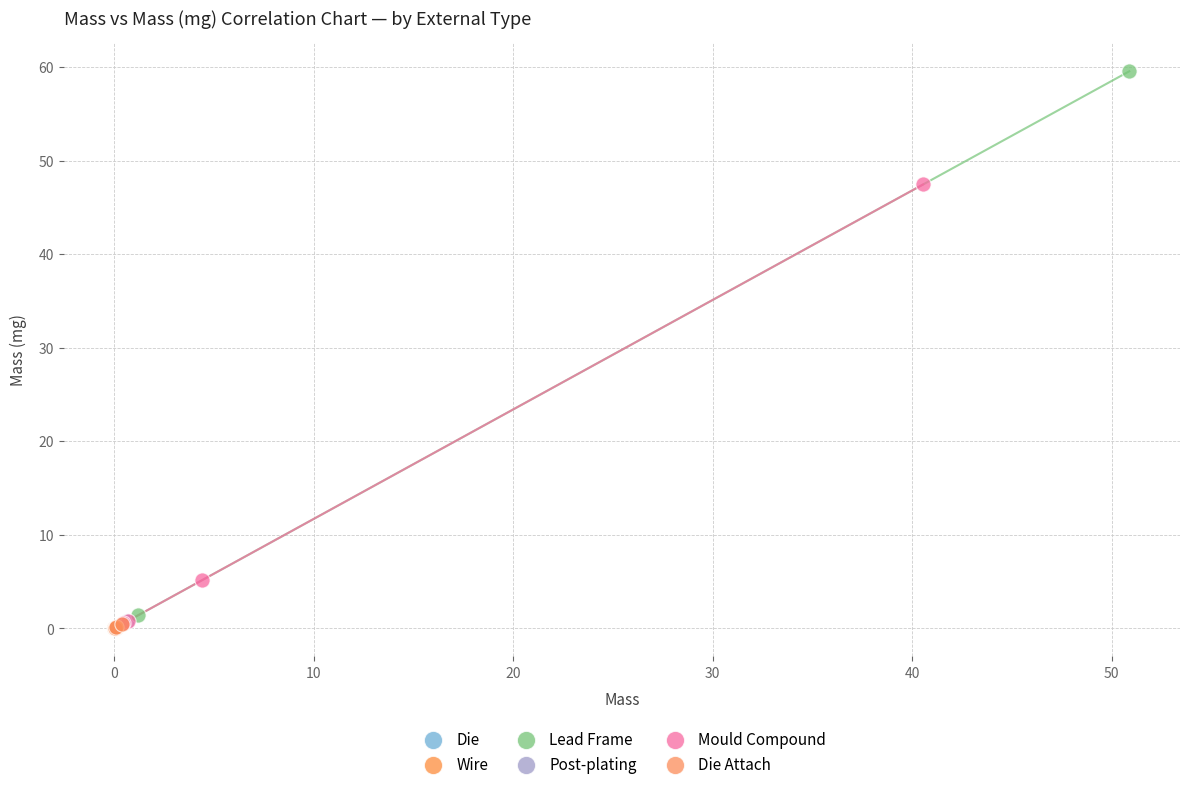

What are all the series names shown in the legend?

Die, Wire, Lead Frame, Post-plating, Mould Compound, Die Attach